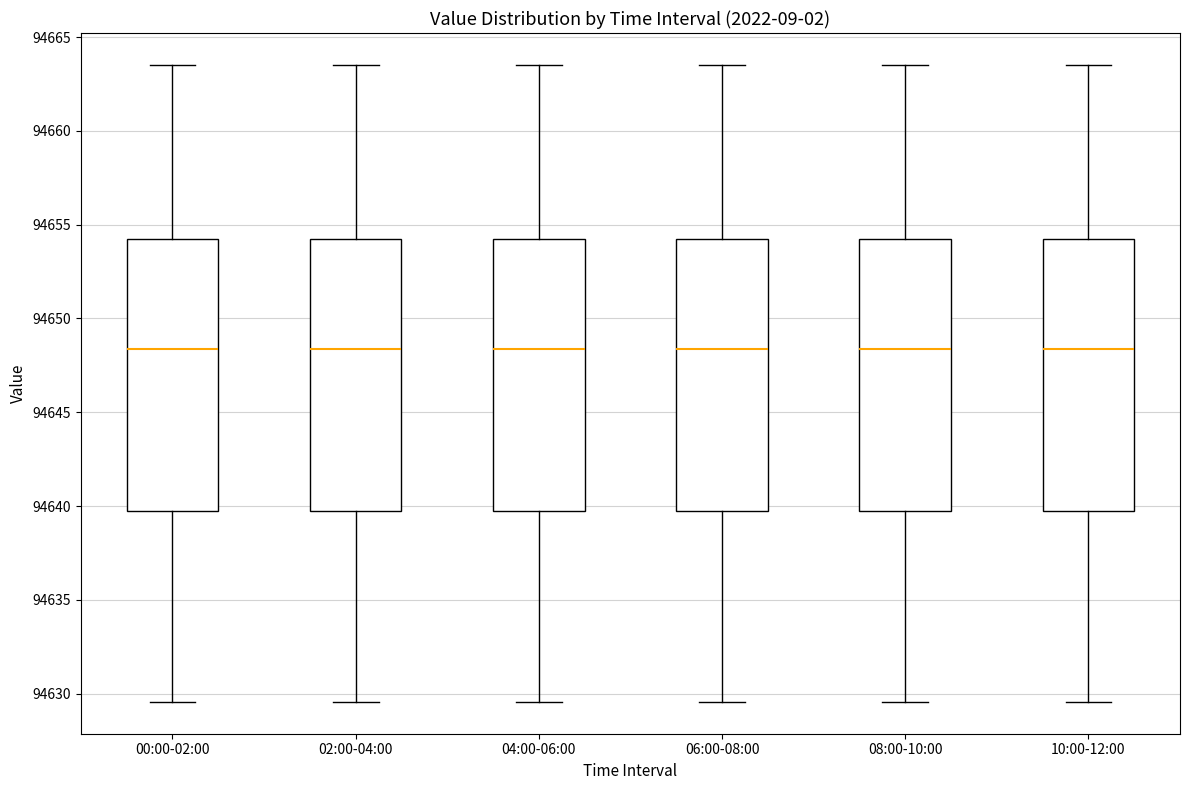

Reading left to right, transcribe this box plot: for each box, give where its median line is, the range the box spans, and where its two whiskers end, as read against the y-axis. The values are not printed on the chart, so give them approximately, as read against the axis.

00:00-02:00: median 94648.5, box 94639.5 to 94654.0, whiskers 94629.5 to 94663.5
02:00-04:00: median 94648.5, box 94639.5 to 94654.0, whiskers 94629.5 to 94663.5
04:00-06:00: median 94648.5, box 94639.5 to 94654.0, whiskers 94629.5 to 94663.5
06:00-08:00: median 94648.5, box 94639.5 to 94654.0, whiskers 94629.5 to 94663.5
08:00-10:00: median 94648.5, box 94639.5 to 94654.0, whiskers 94629.5 to 94663.5
10:00-12:00: median 94648.5, box 94639.5 to 94654.0, whiskers 94629.5 to 94663.5